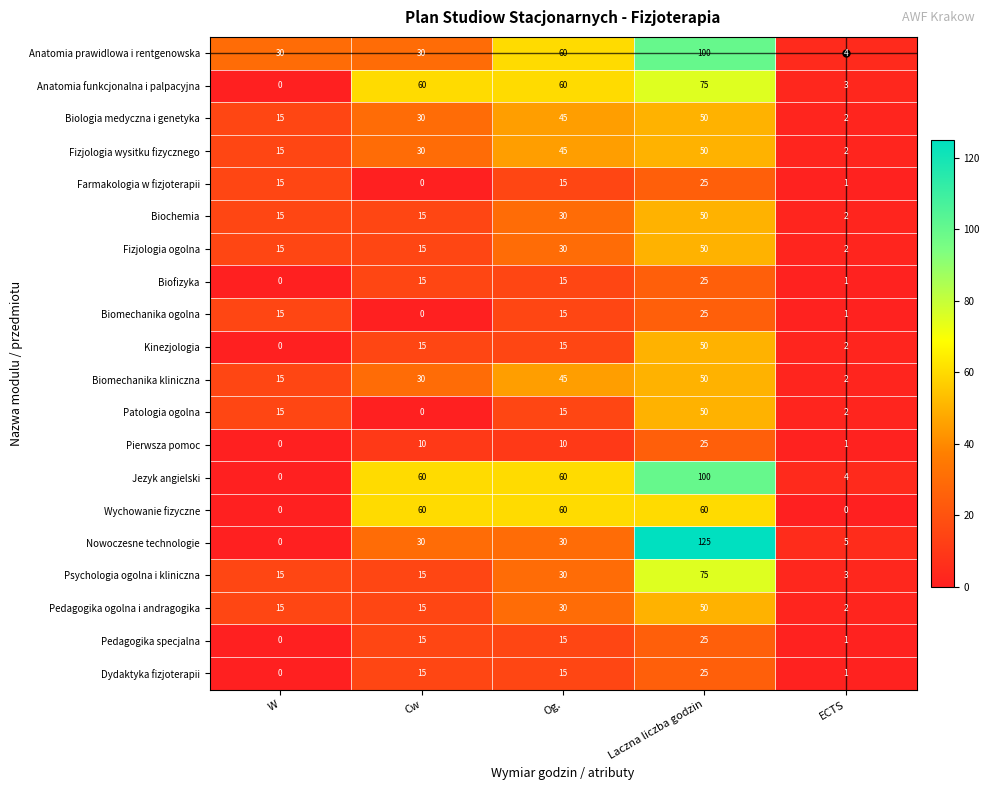

Read the Dydaktyka fizjoterapii value at Cw.

15